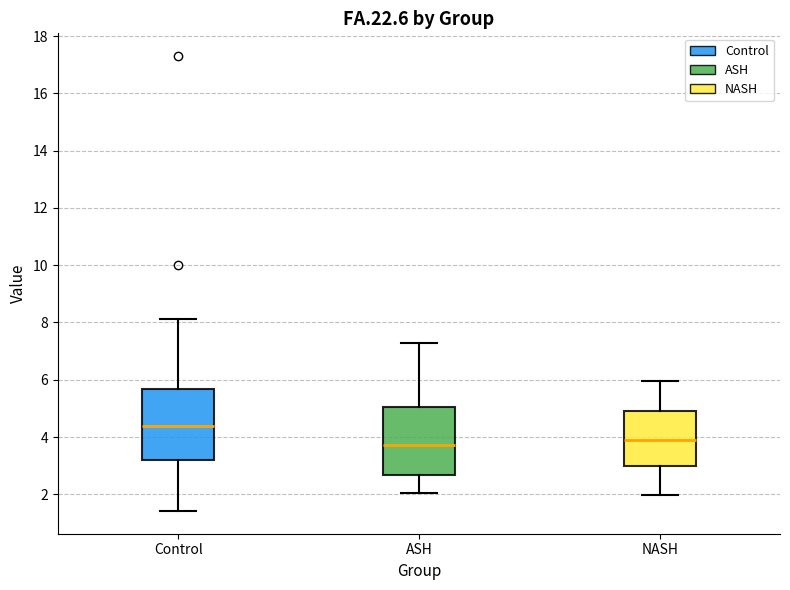

Where does the lower whisker of the box for ASH end on the y-axis? The values are not printed on the chart, so give them approximately, as read against the axis.

2.0